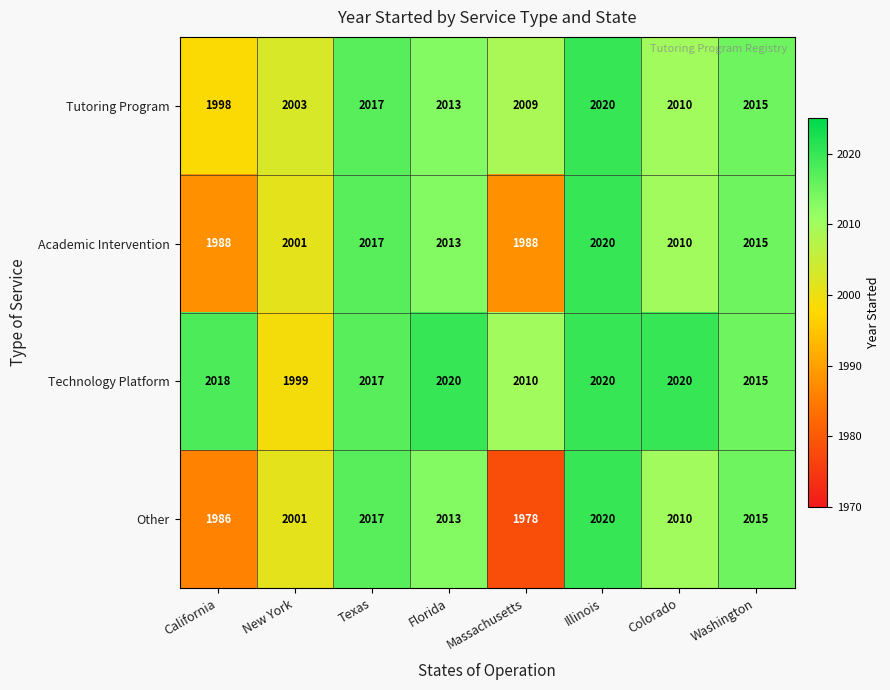

At which label does Technology Platform reach its minimum?

New York